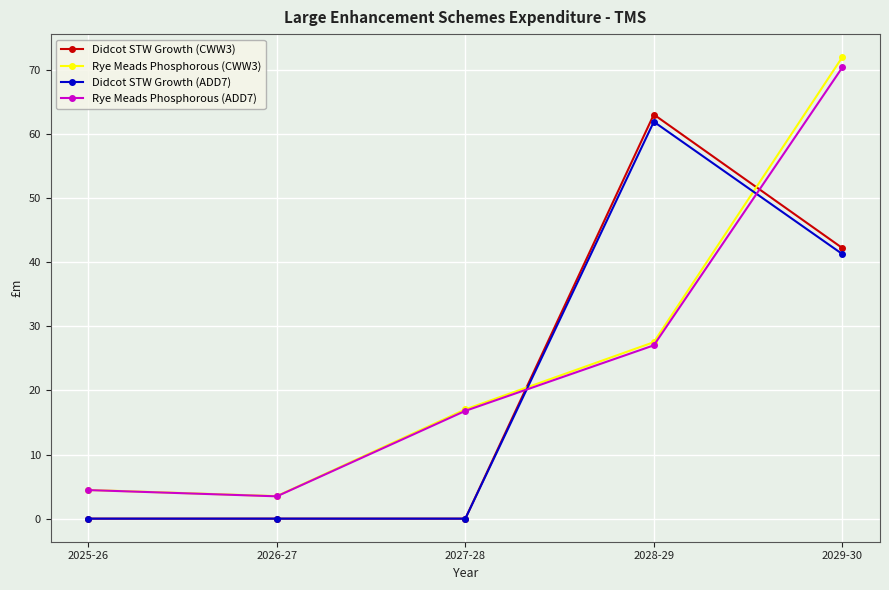

Which category has the highest value in the Didcot STW Growth (ADD7) series?

2028-29